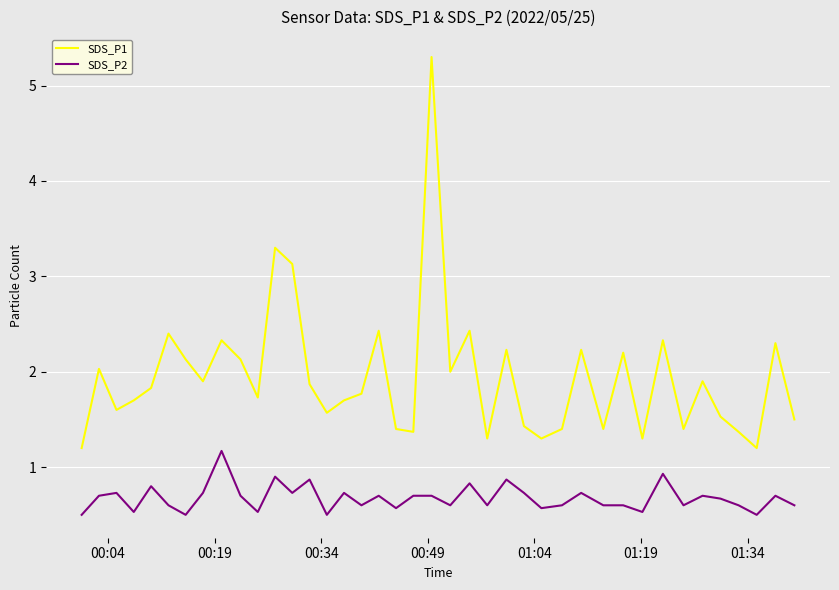

List the series in order of their overall mean, highest first.

SDS_P1, SDS_P2